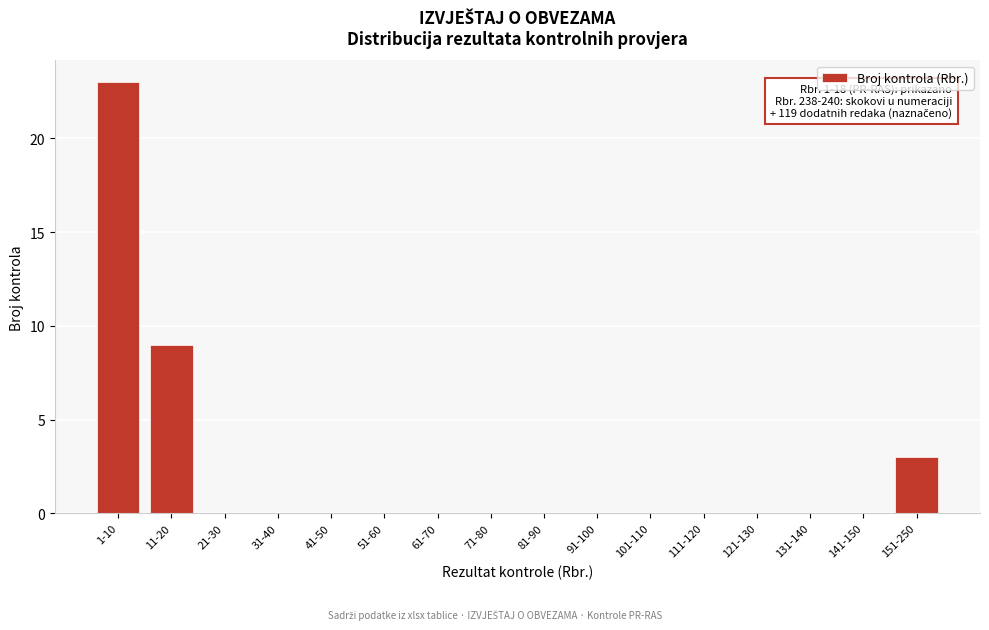

Reading left to right, extract all data points from this chart.

1-10=23	11-20=9	21-30=0	31-40=0	41-50=0	51-60=0	61-70=0	71-80=0	81-90=0	91-100=0	101-110=0	111-120=0	121-130=0	131-140=0	141-150=0	151-250=3